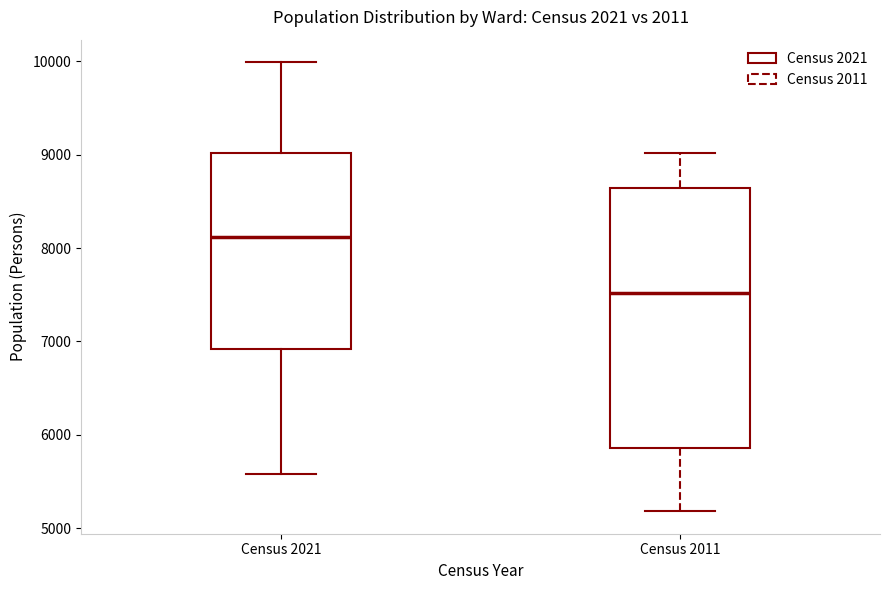

Comparing the boxes themselves (not the whiskers), which one is the tallest?

Census 2011